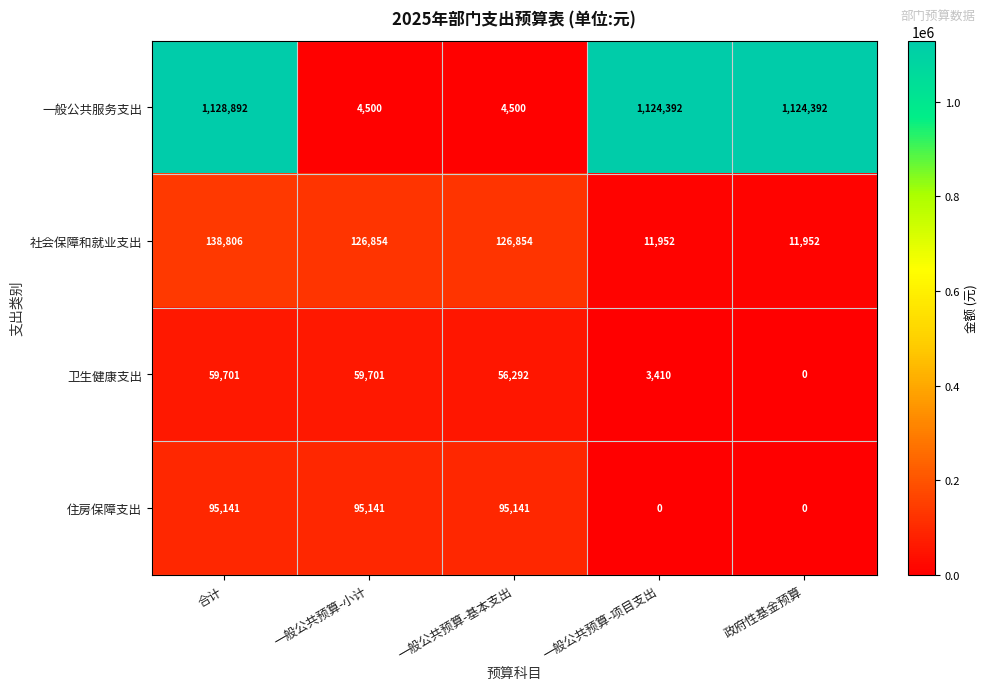

True or false: 住房保障支出 has a value of 95141 at 合计.

True